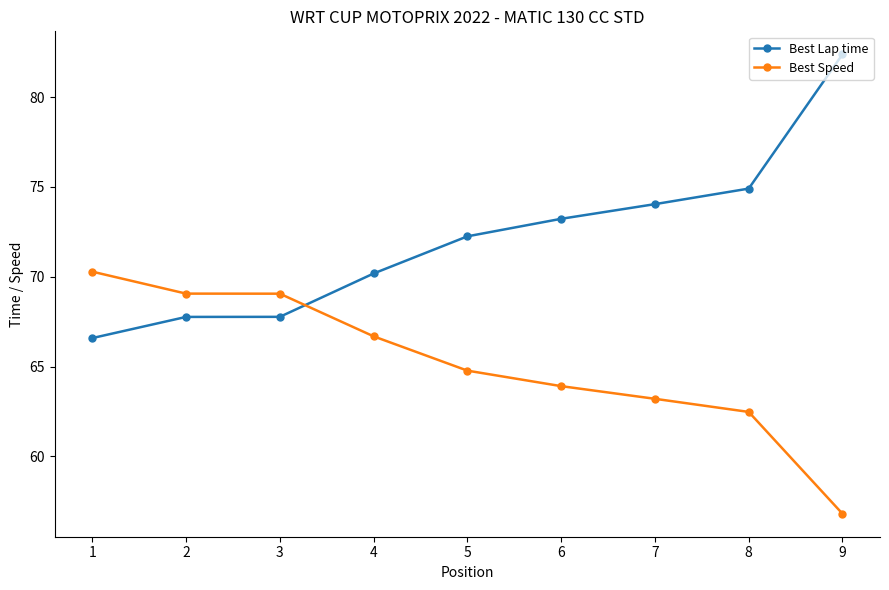

At how many categories does at least one series exceed 59?

9